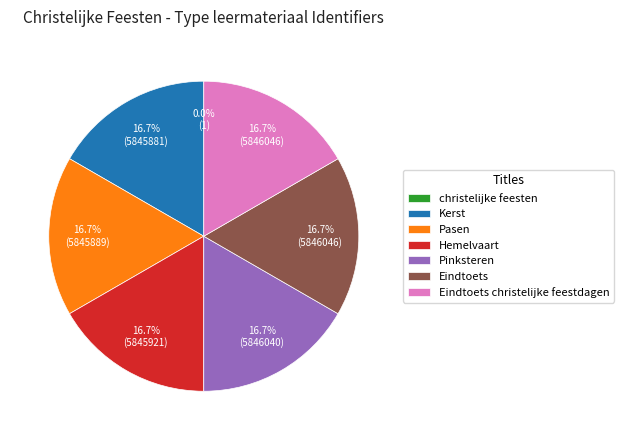

Is there any slice that represents more than half of the pie?

No